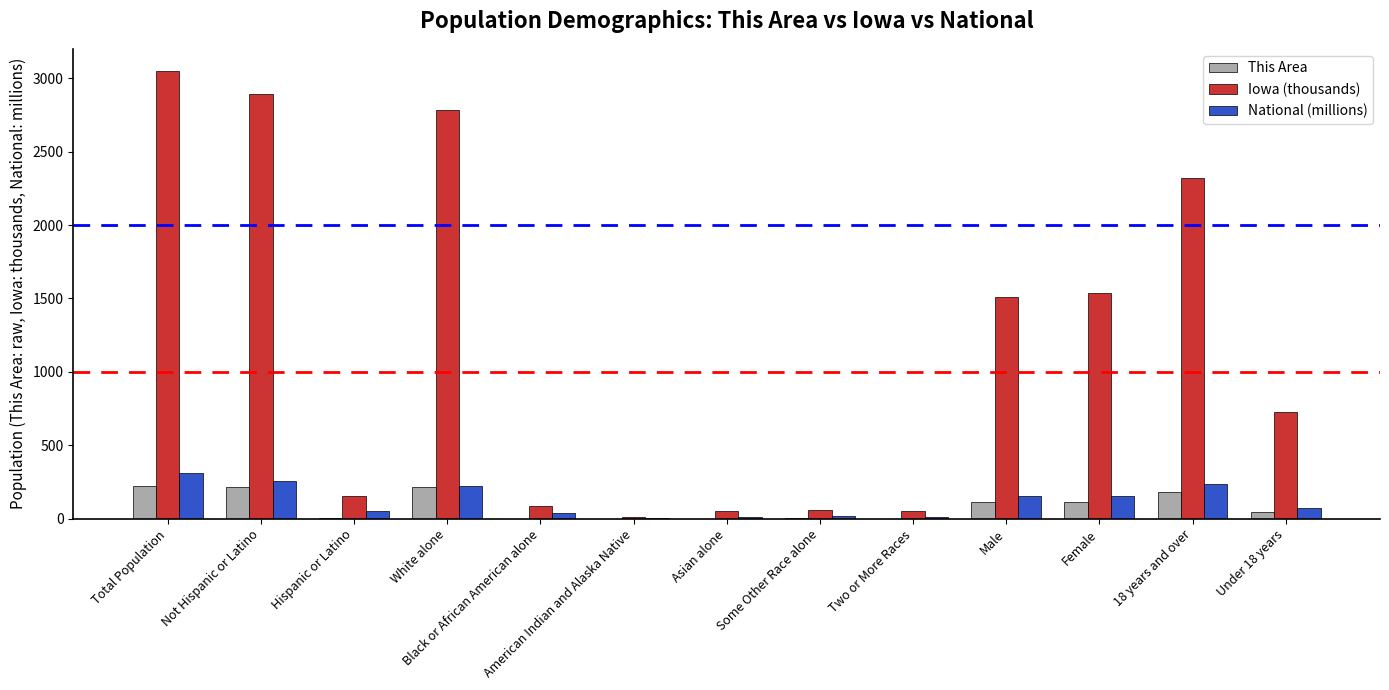

What is the average value of the Iowa (thousands) series?

1171.5